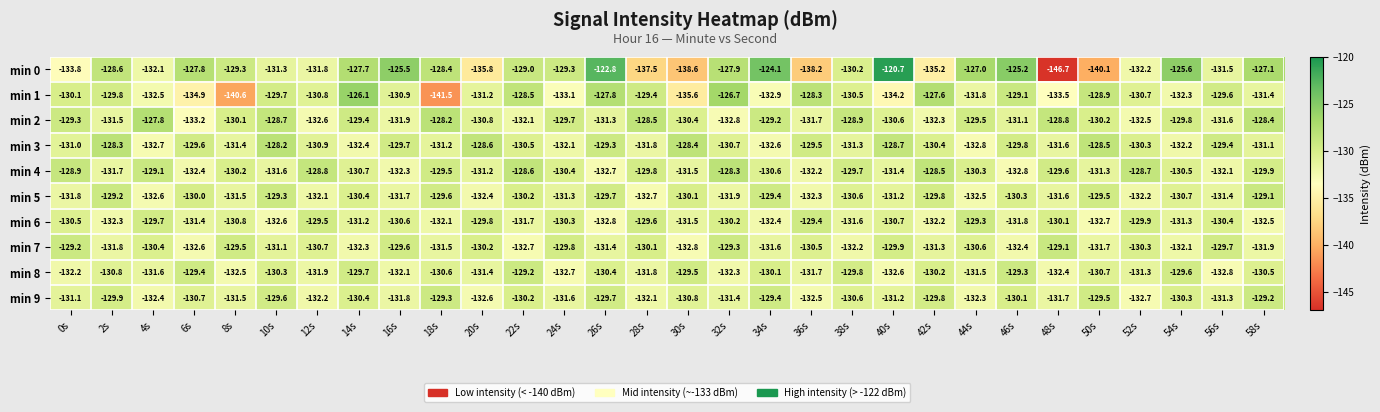

Which label corresponds to the smallest value in the chart?

48s